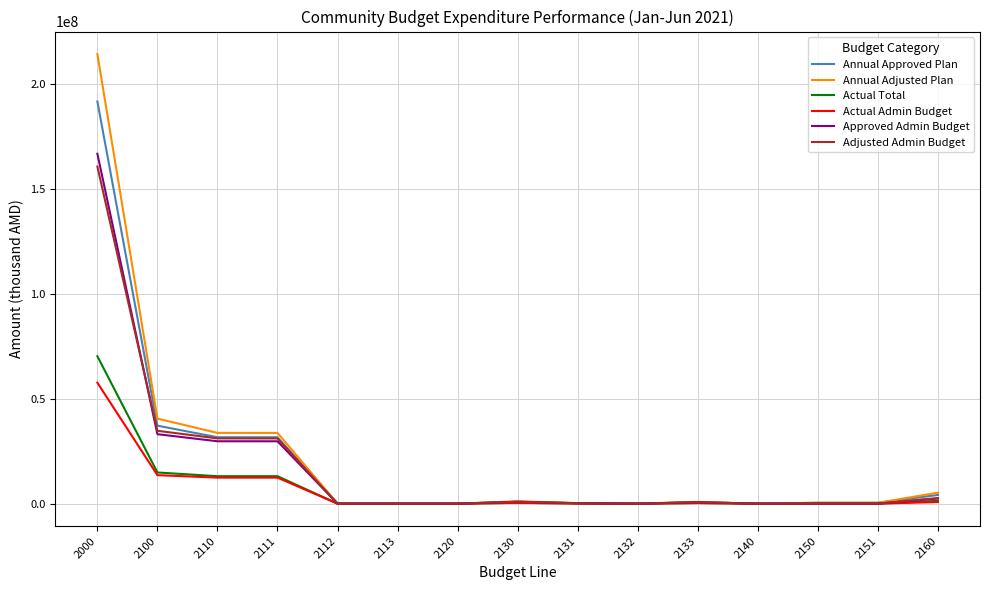

At which category is the sum across all series the highest?

2000